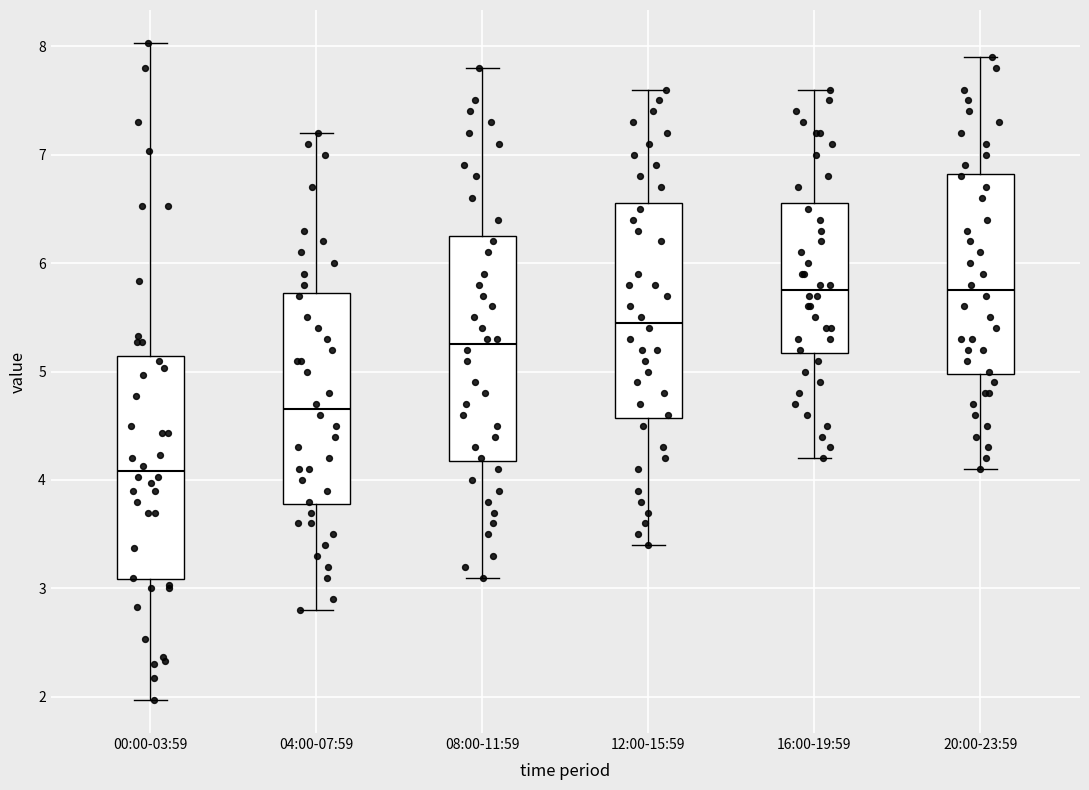

Which box's median line is the lowest?

00:00-03:59